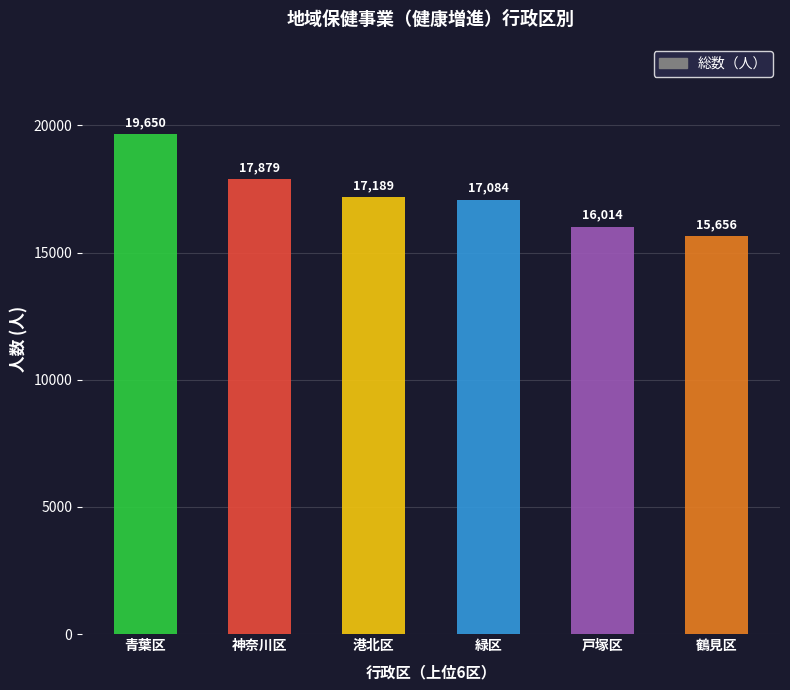

What is the ratio of the value at 青葉区 to the value at 鶴見区?

1.3